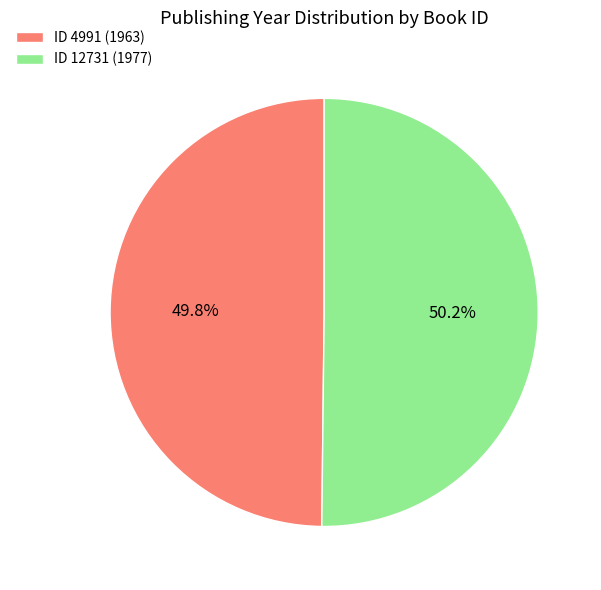

Is there any slice that represents more than half of the pie?

Yes